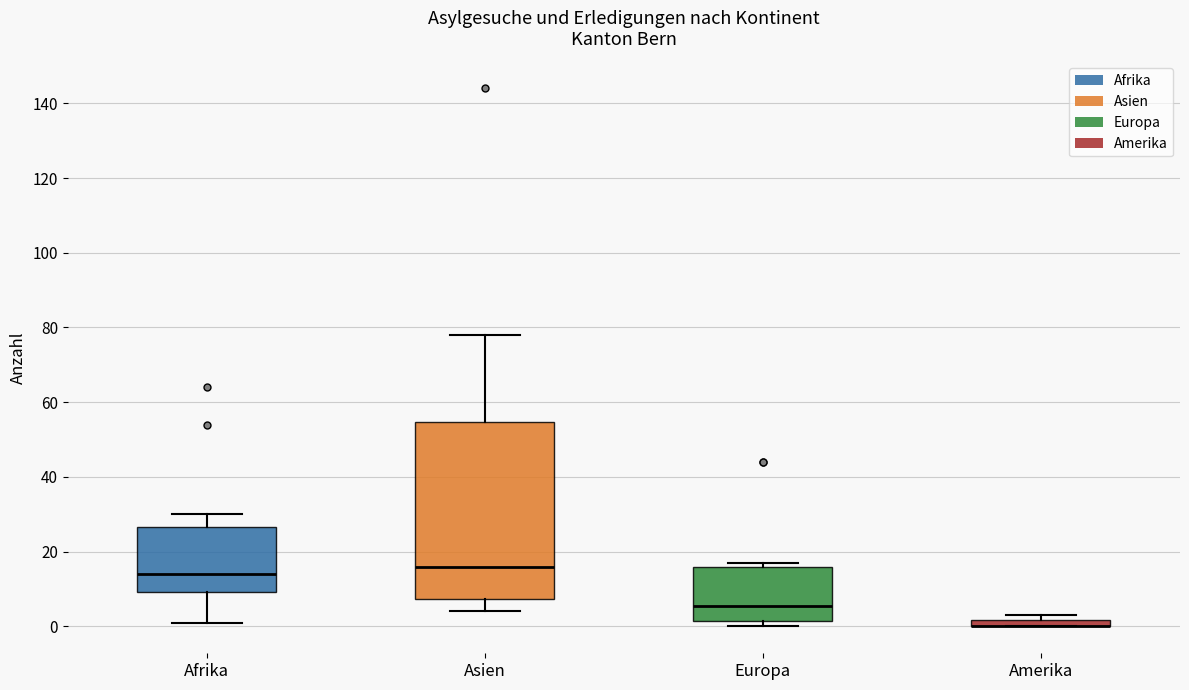

Where is the upper edge of the box for Europa on the y-axis? The values are not printed on the chart, so give them approximately, as read against the axis.

16